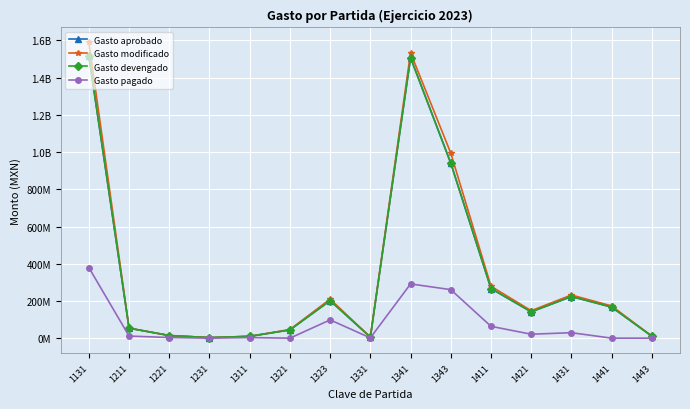

What is the difference between the highest and lowest values at 1131?

1210871598.3